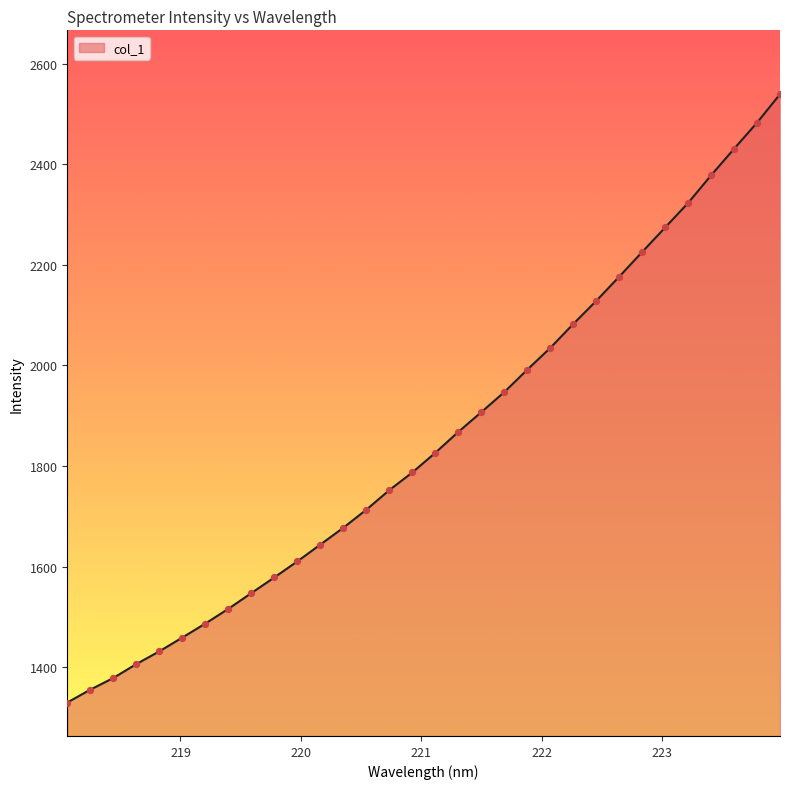

What is the minimum value shown in the chart?

1329.9